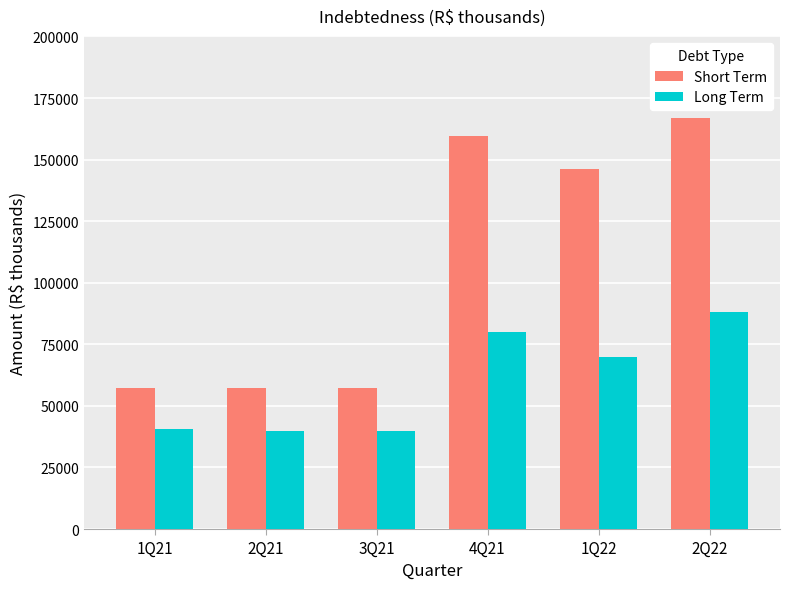

Which series has the largest range (max minus min)?

Short Term